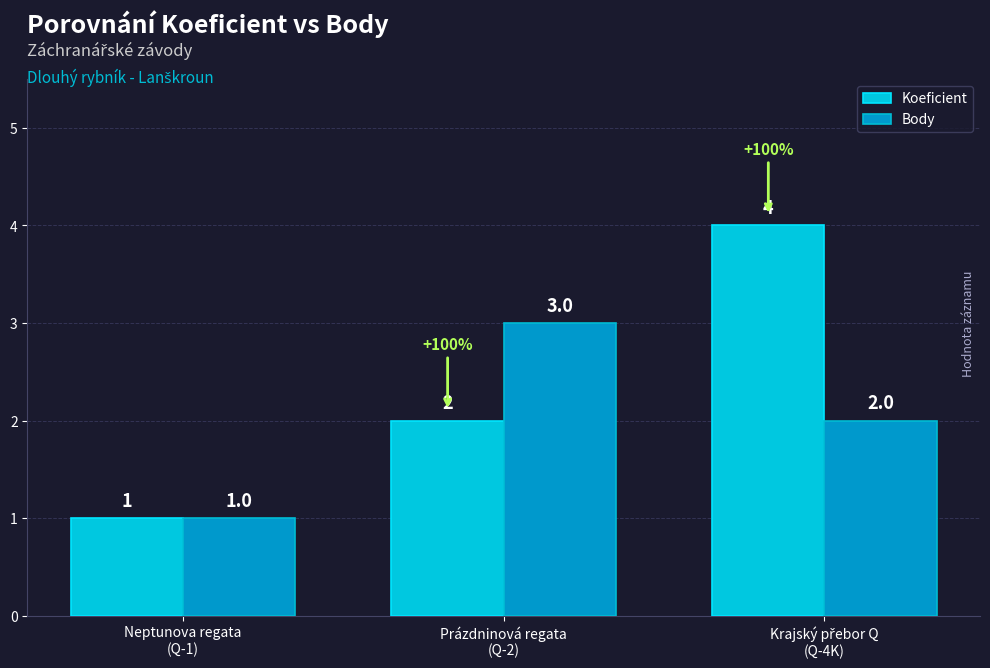

What is the value of the Koeficient bar at the 3rd from the left?

4